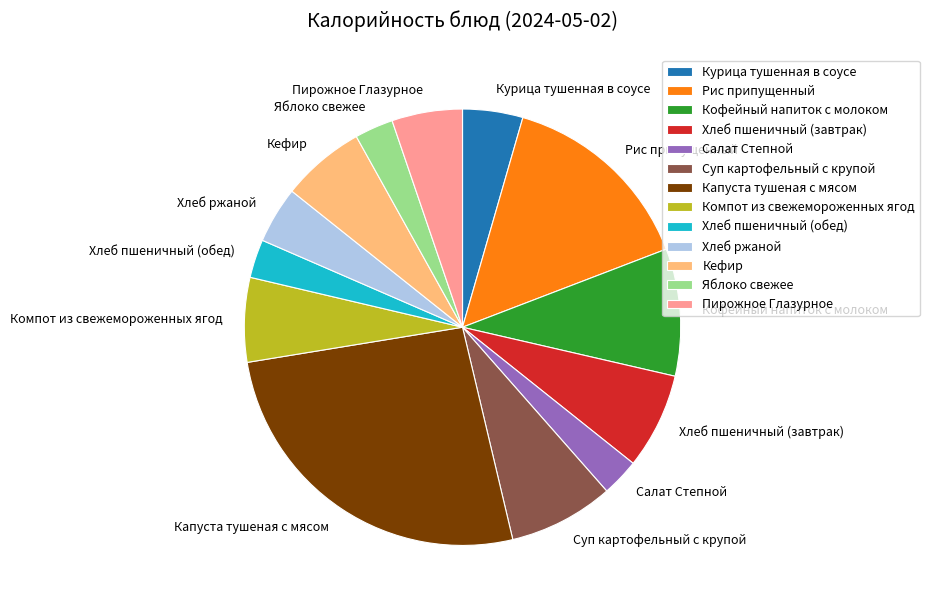

Does any single category account for the majority?

No